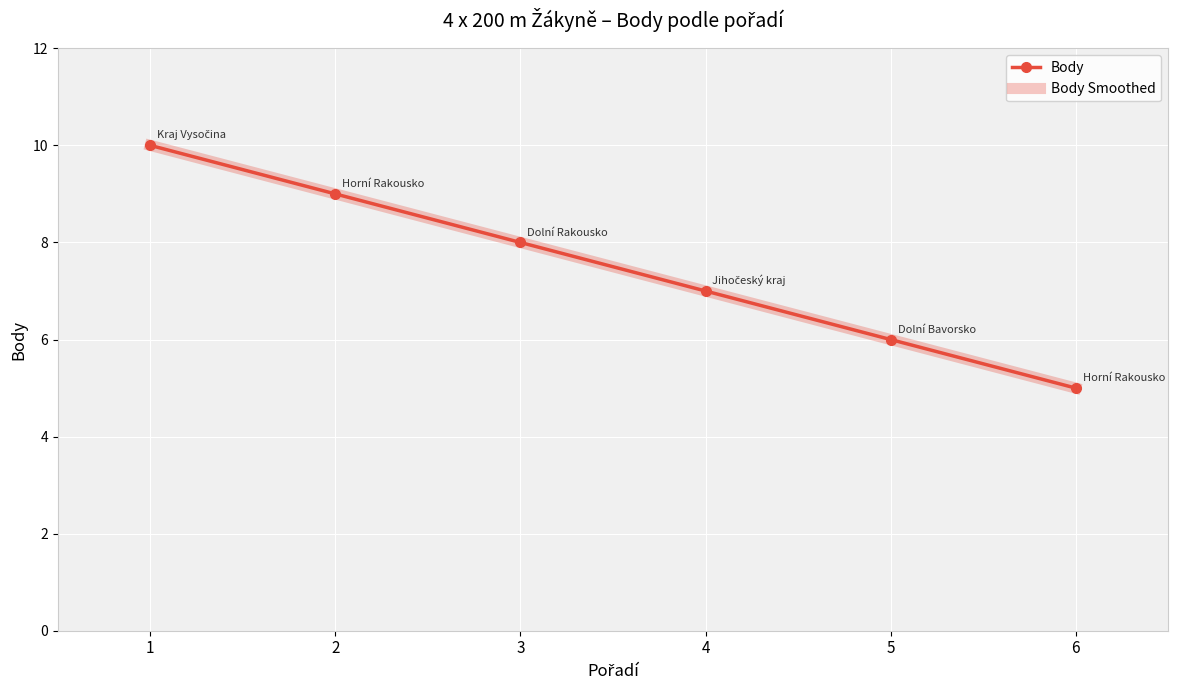

True or false: Body Smoothed and Body cross at least once.

False